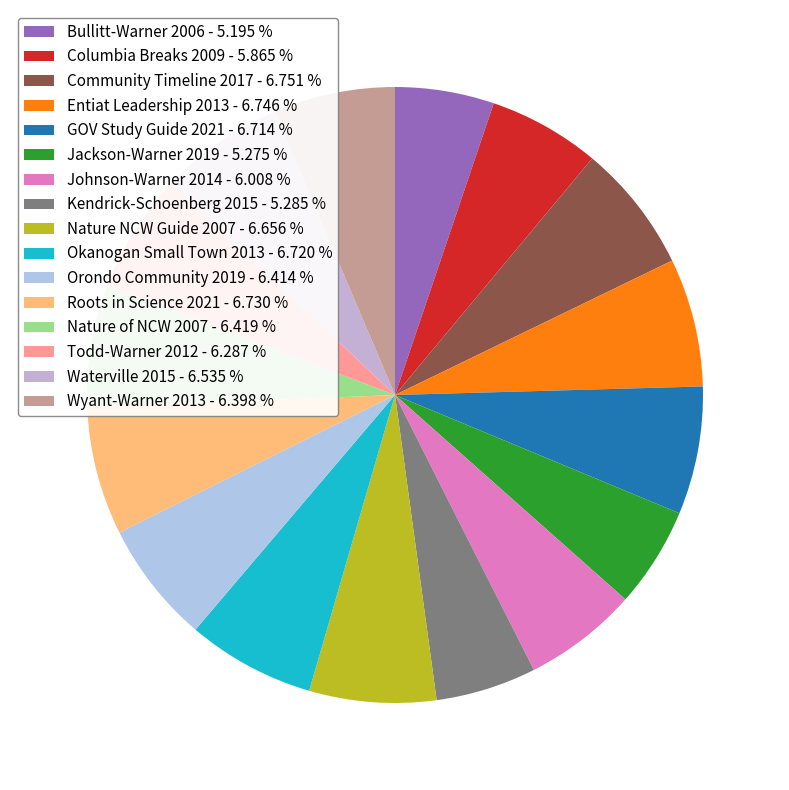

Between Wyant-Warner 2013 and GOV Study Guide 2021, which is larger?

GOV Study Guide 2021